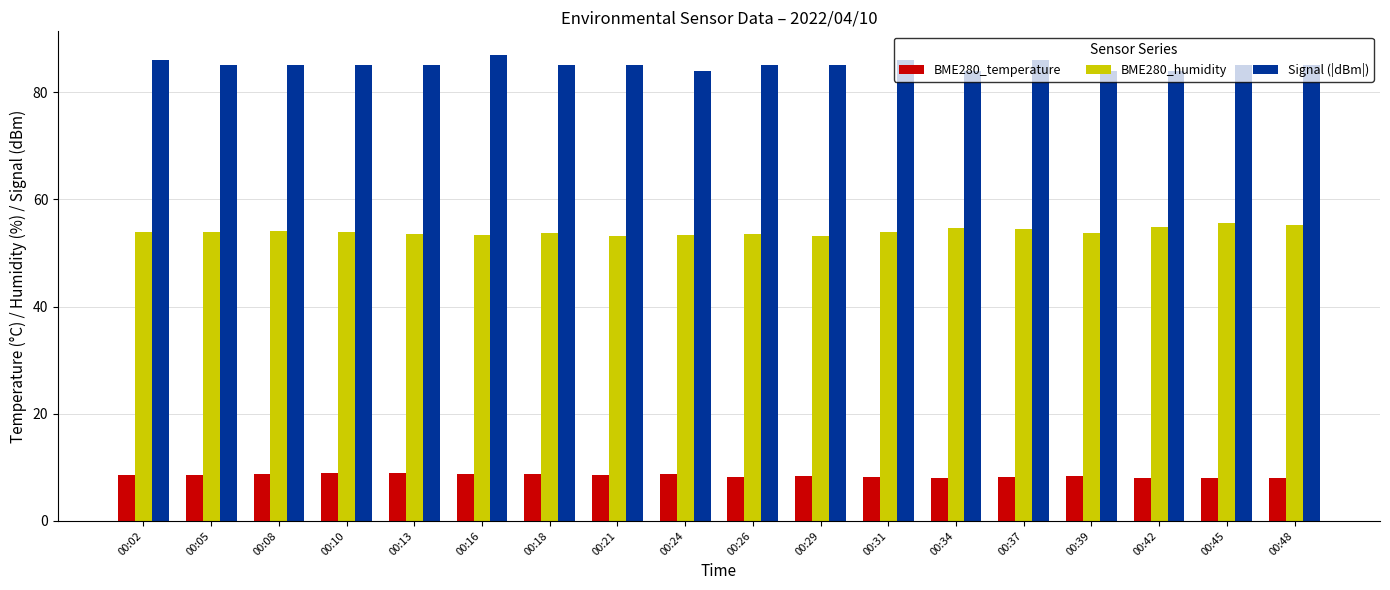

At how many categories does at least one series exceed 10?

18